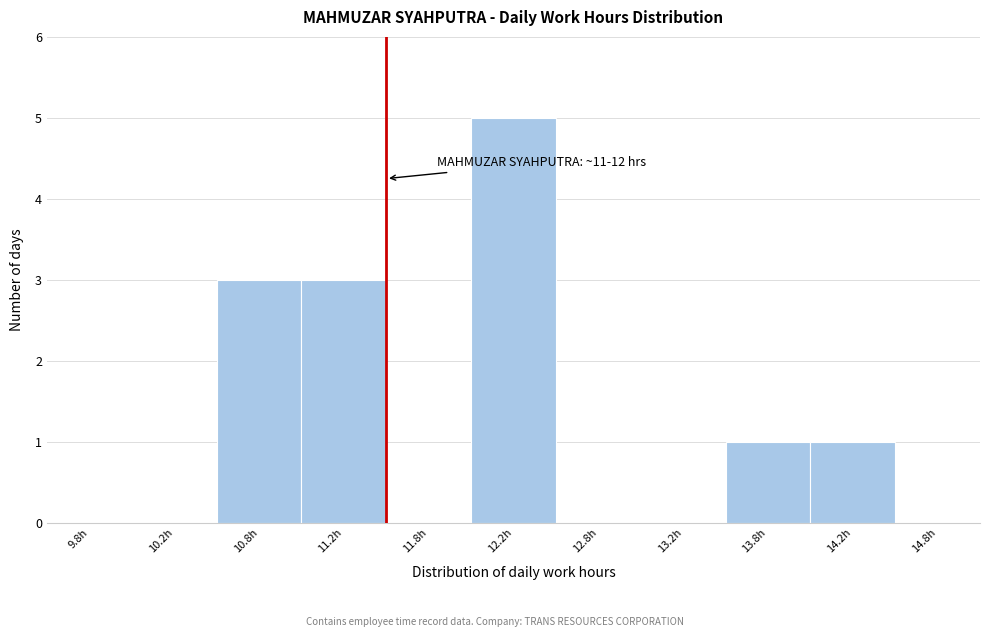

Which range on the x-axis has the tallest bar?

12.0 to 12.5